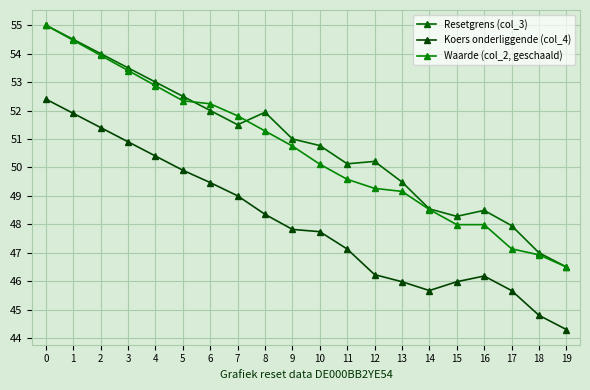

At how many categories does at least one series exceed 49?

14